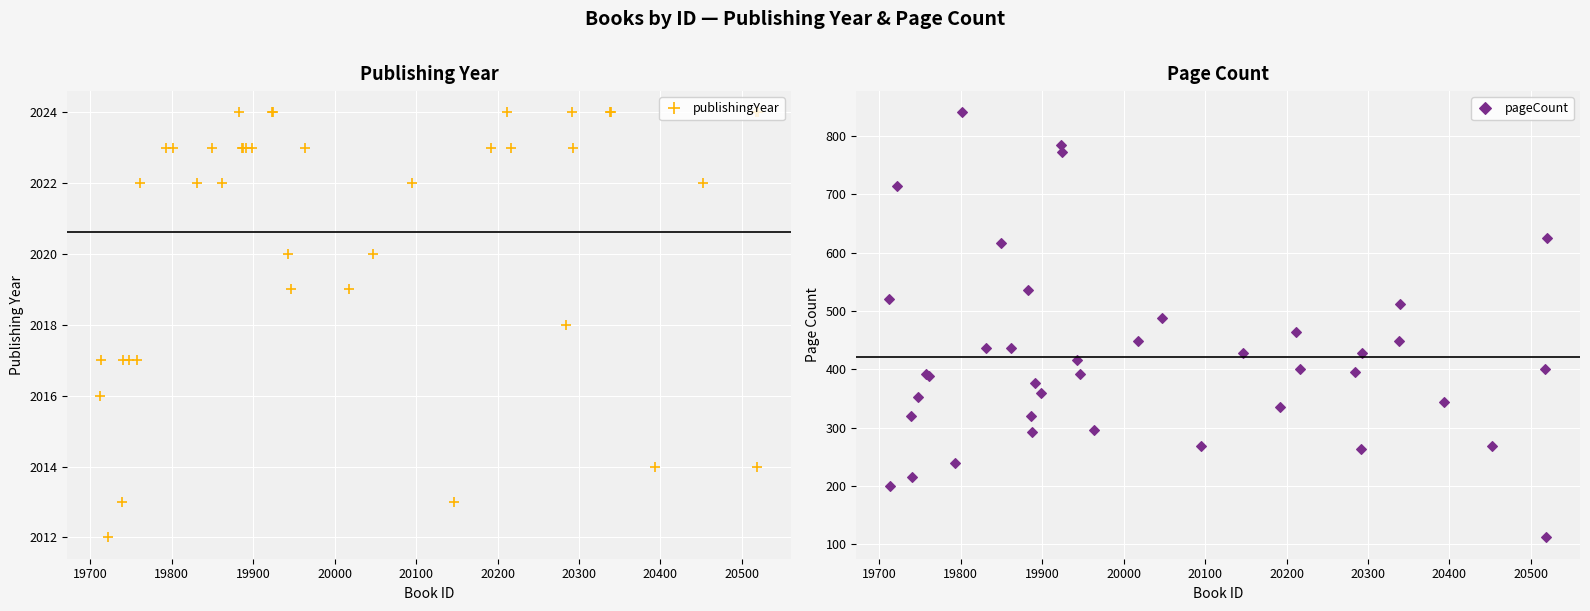

What is the sum of all publishingYear values?

80825